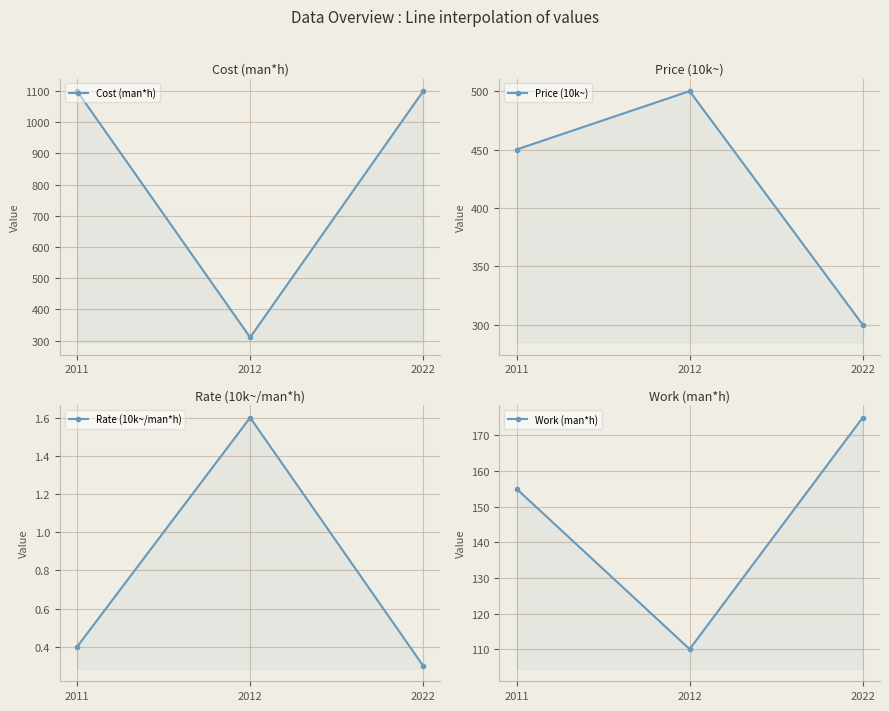

What is the value of the Rate (10k~/man*h) point at the 1st from the left?

0.4